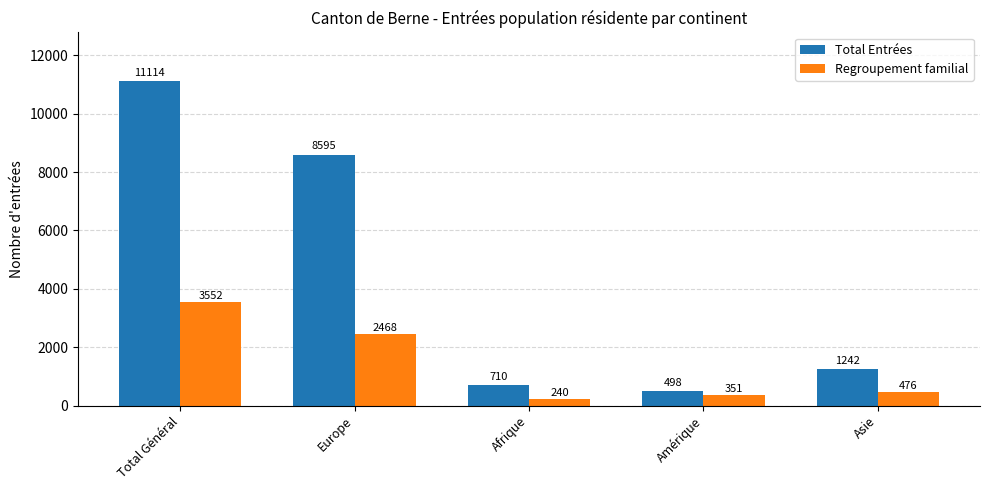

Rank the series by their maximum value, from lowest to highest.

Regroupement familial, Total Entrées